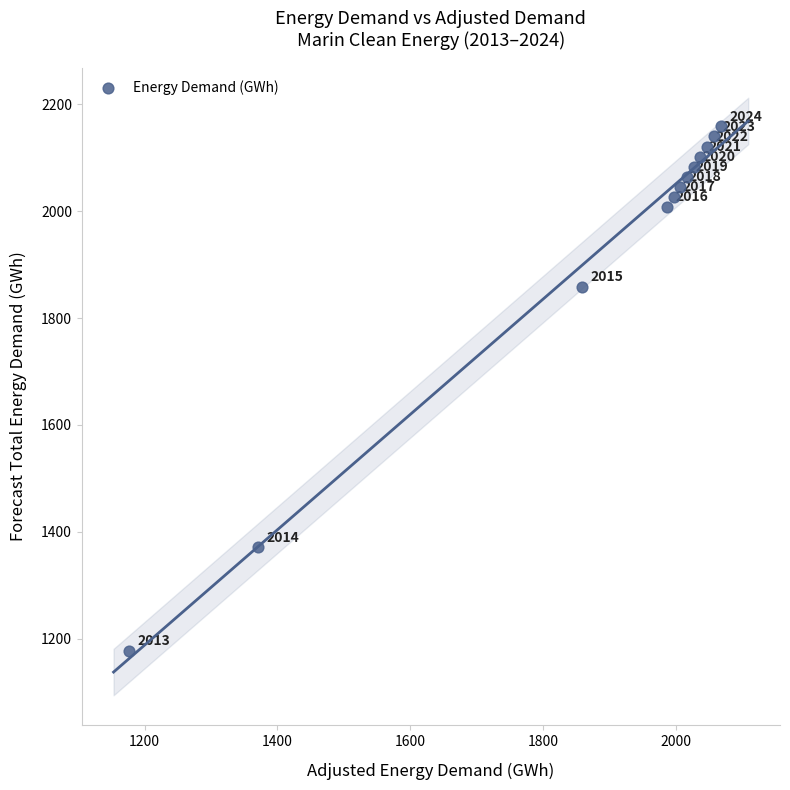

What Y value in the scatter plot is closest to 1668?

1859.0